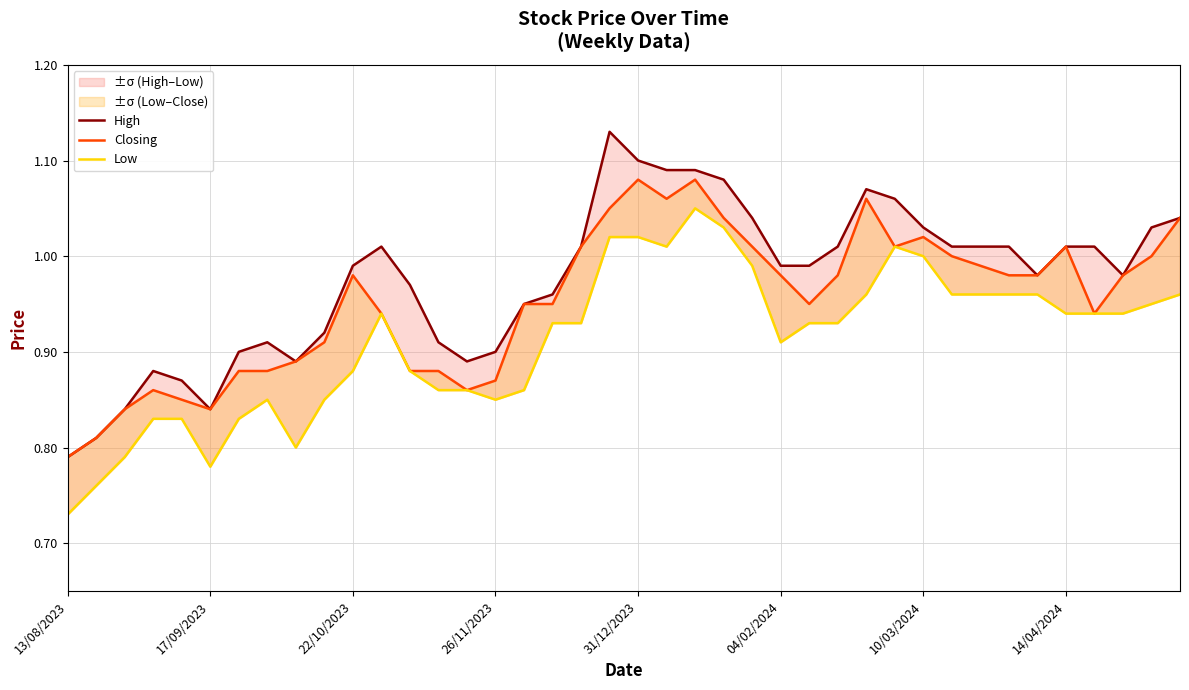

In High, how many points are higher than both neighbors (excluding endpoints)?

5